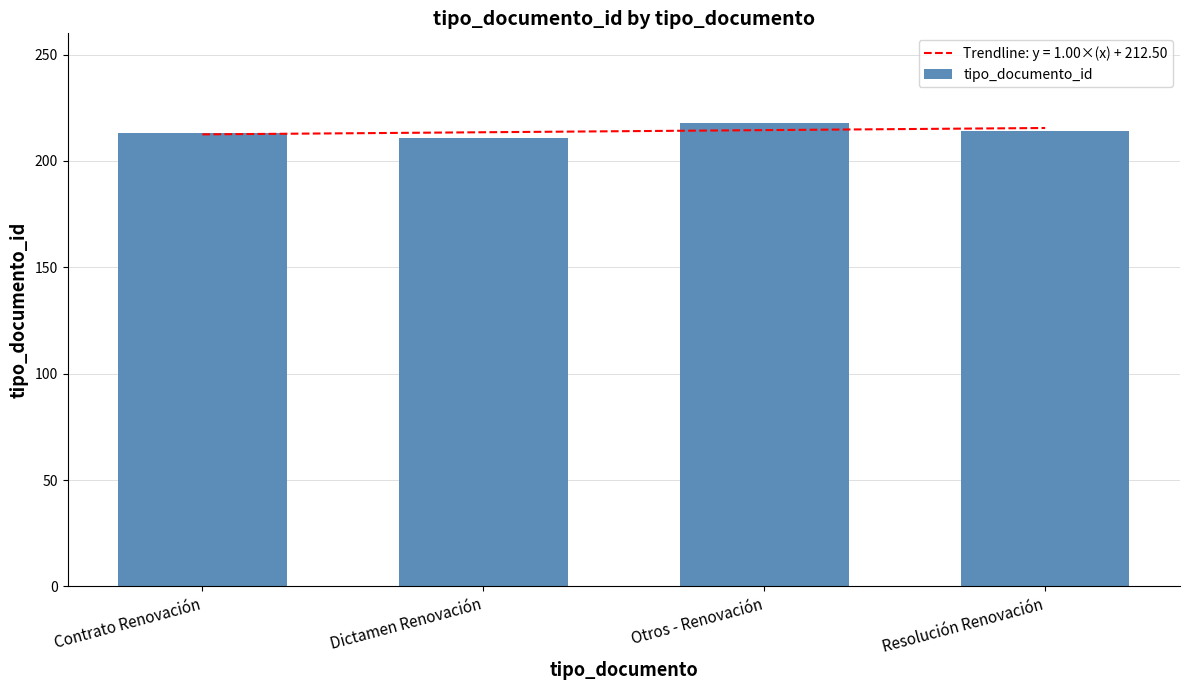

Rank the categories by value from lowest to highest.

Dictamen Renovación, Contrato Renovación, Resolución Renovación, Otros - Renovación